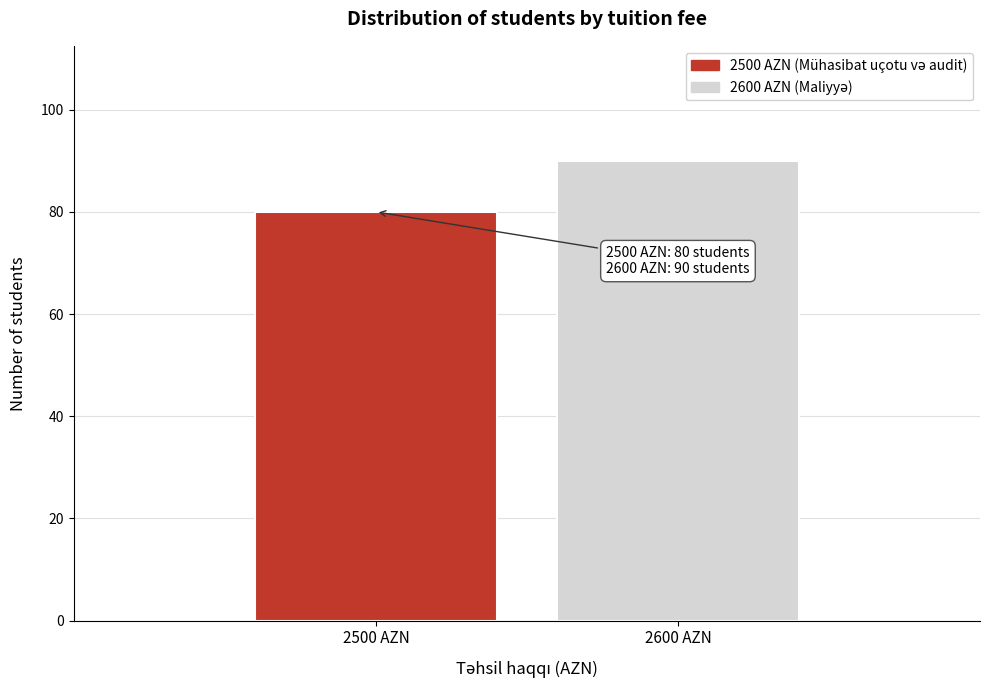

Reading left to right, transcribe all the data shown in this chart.

80	90